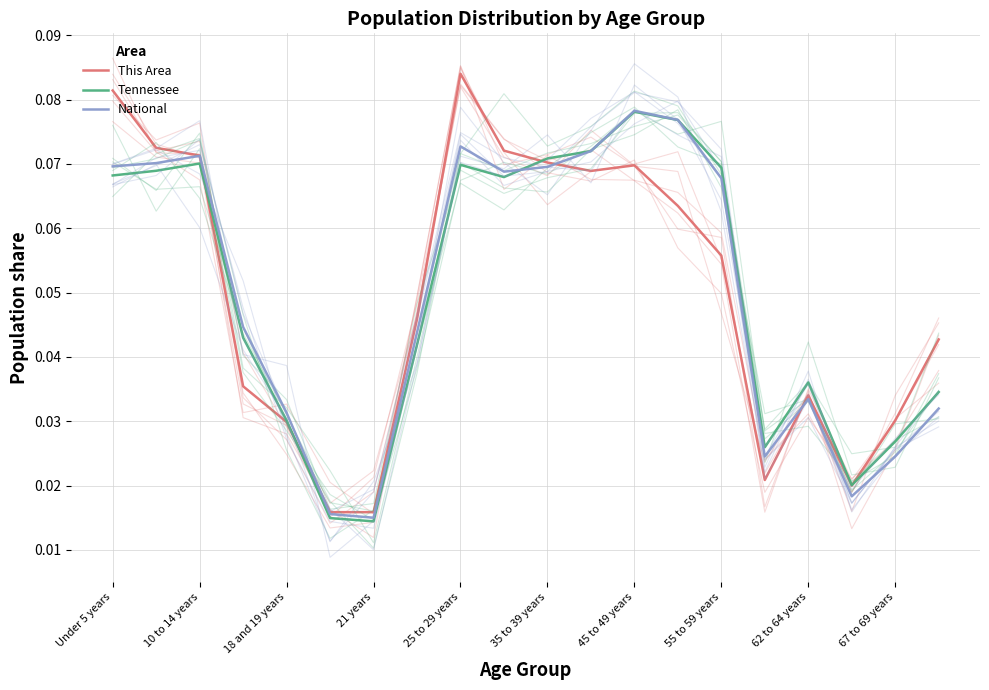

What are all the series names shown in the legend?

This Area, Tennessee, National